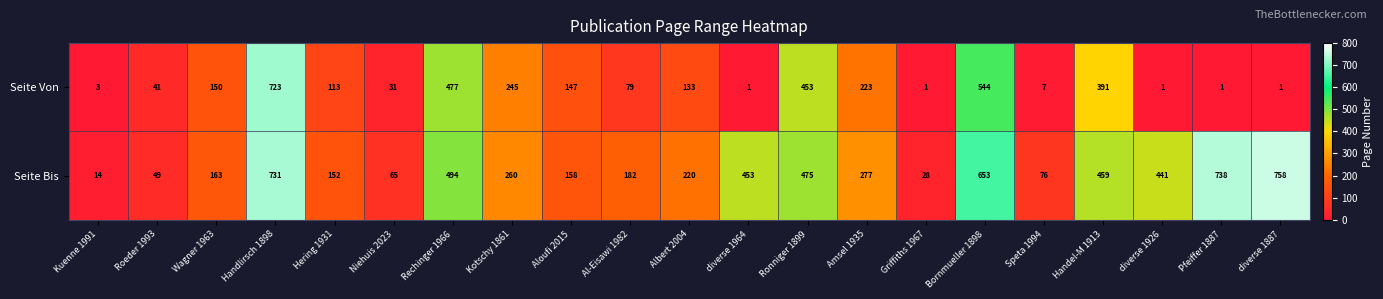

What is the difference between the maximum and minimum values in the Seite Bis series?

744